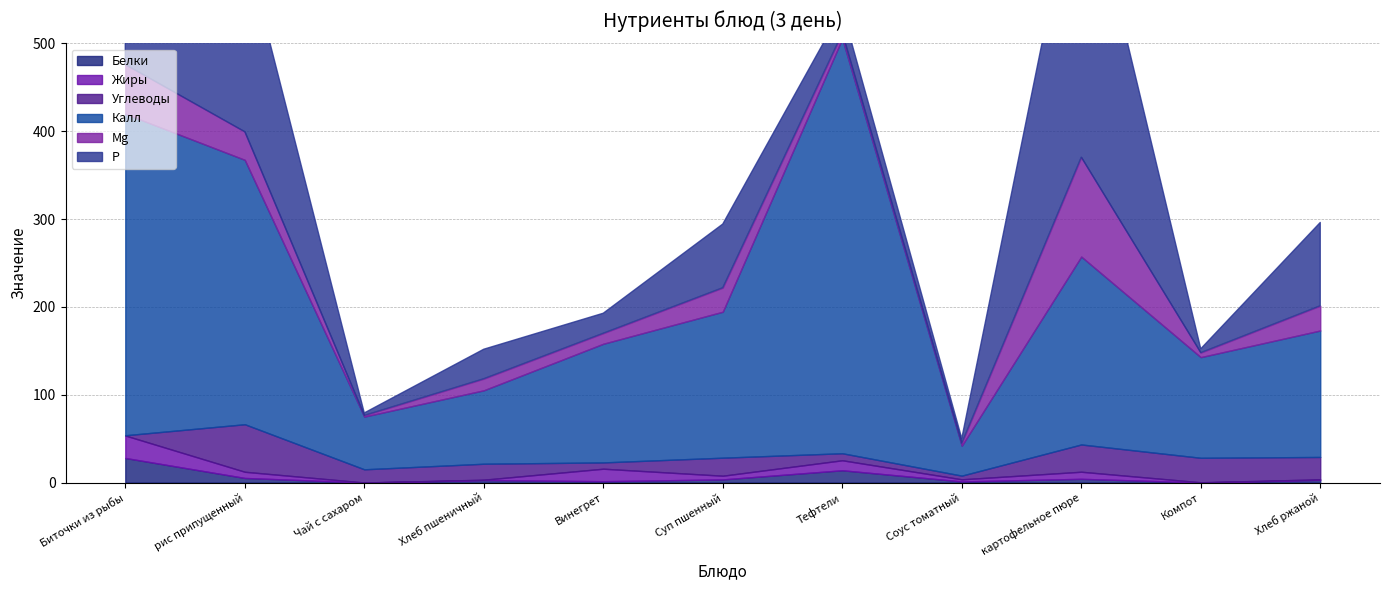

In Mg, how many points are higher than both neighbors (excluding endpoints)?

3